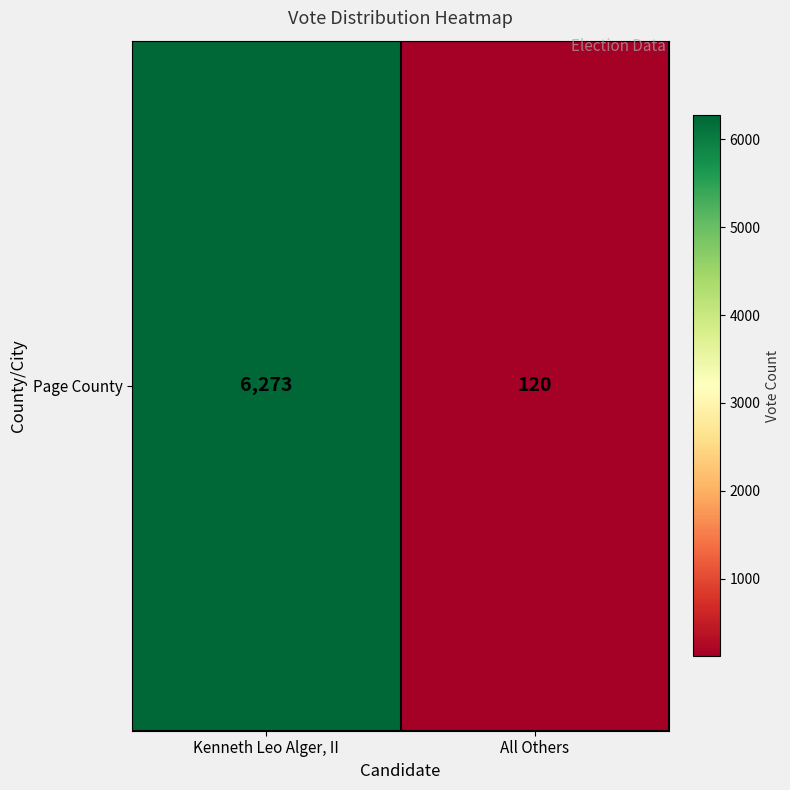

What is the approximate value at All Others, to the nearest 50?

100